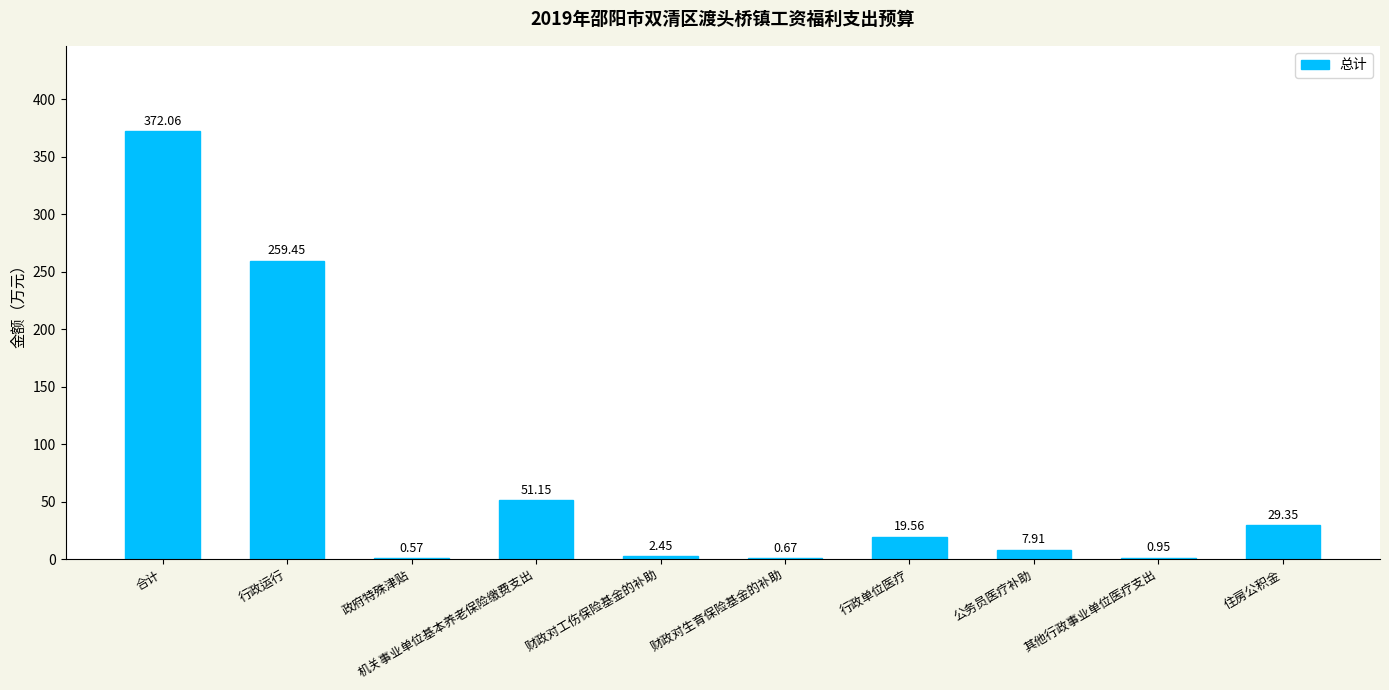

What is the sum of all values?

744.1